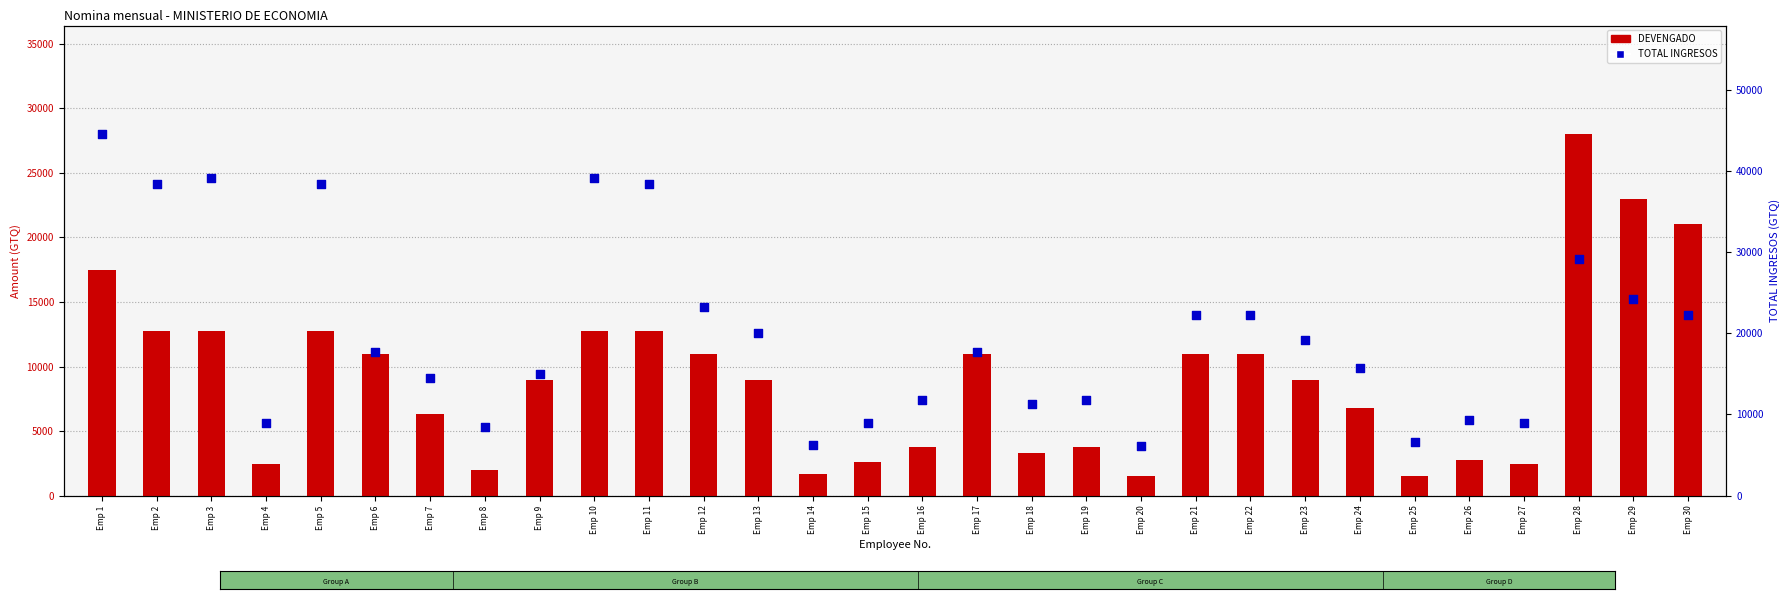

At which category is the sum across all series the highest?

Emp 1